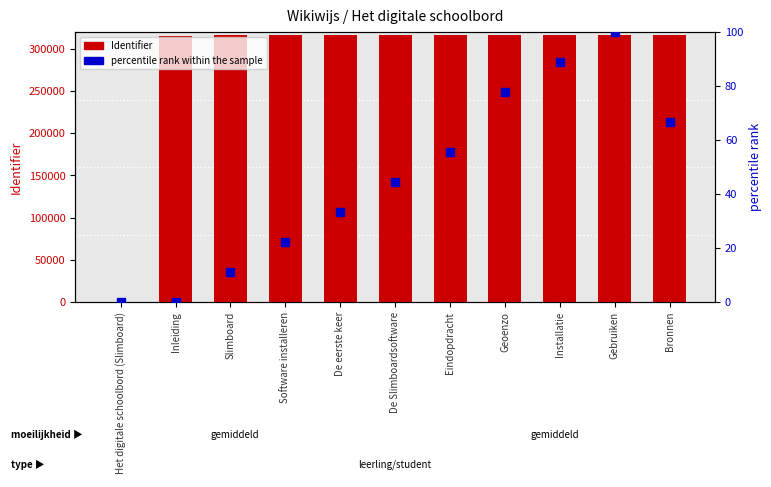

Which series contains the highest Y value?

Identifier